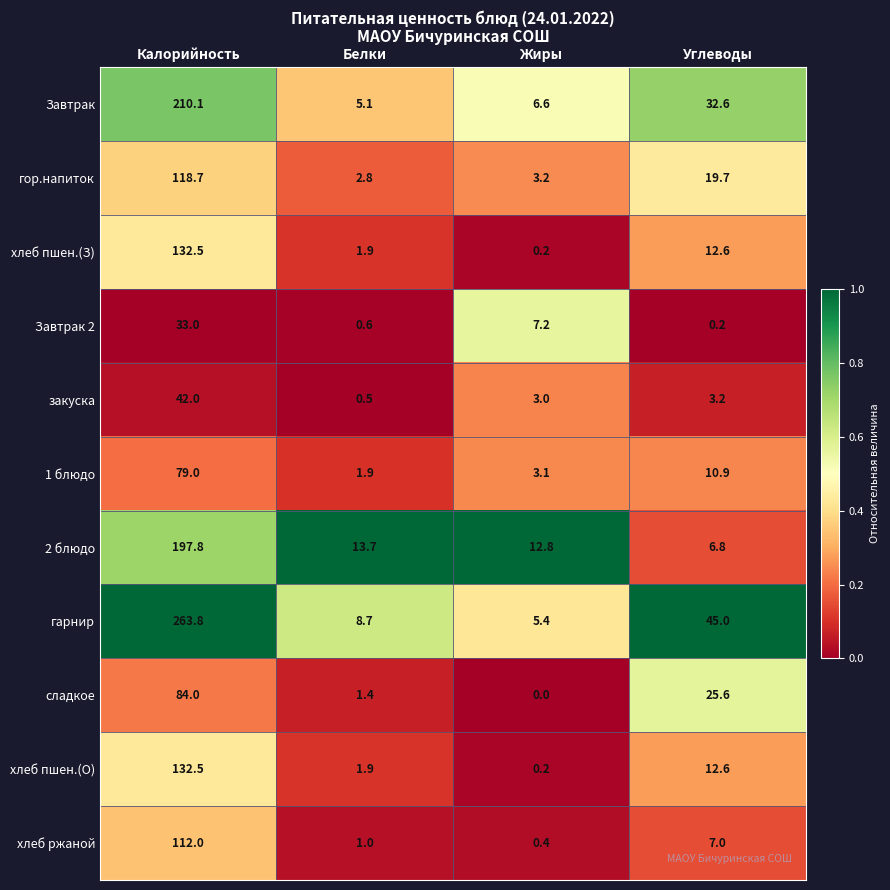

What is the spread (max minus min) of values at Белки?

13.2